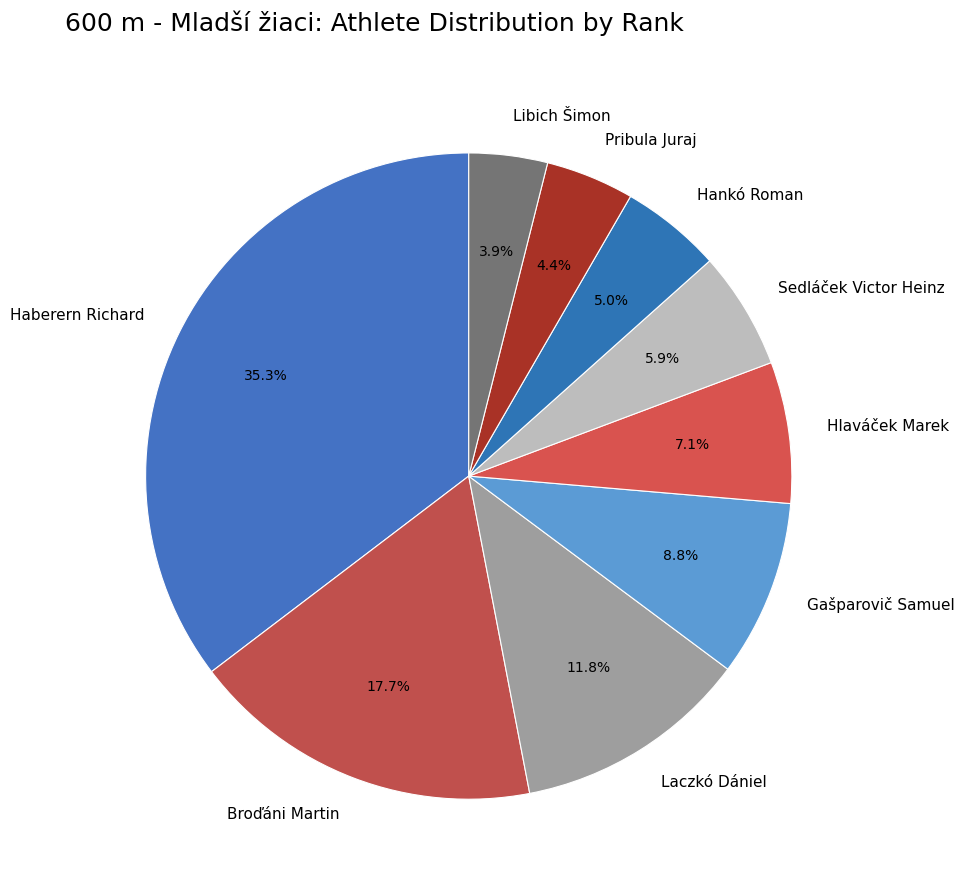

Does any single category account for the majority?

No